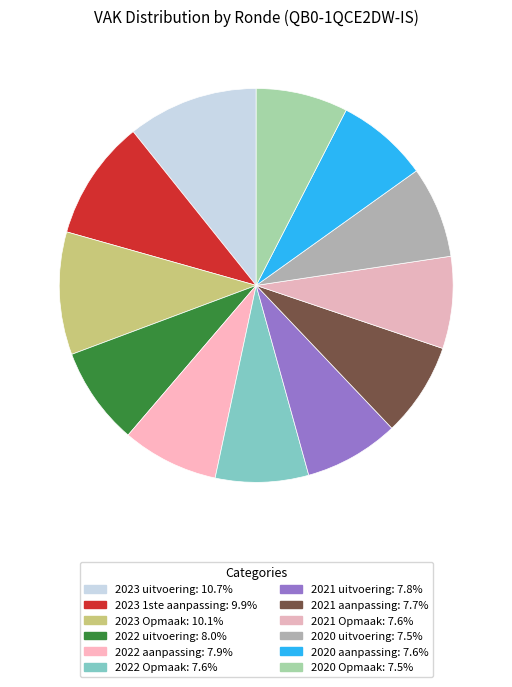

Do 2020 aanpassing and 2022 uitvoering together represent more than half of the pie?

No